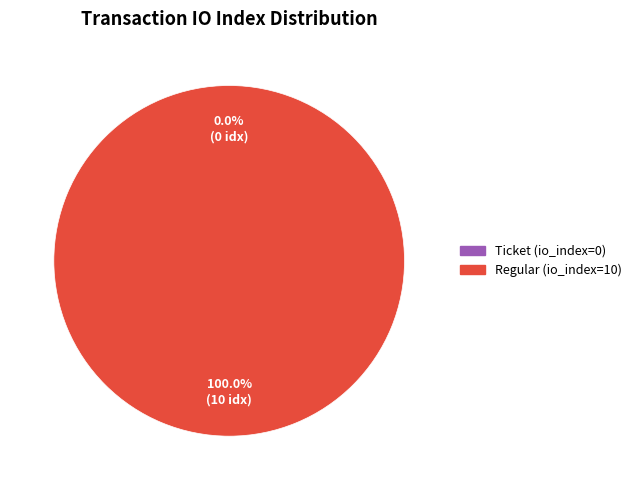

To the nearest percent, what portion does Regular (io_index=10) represent?

100%